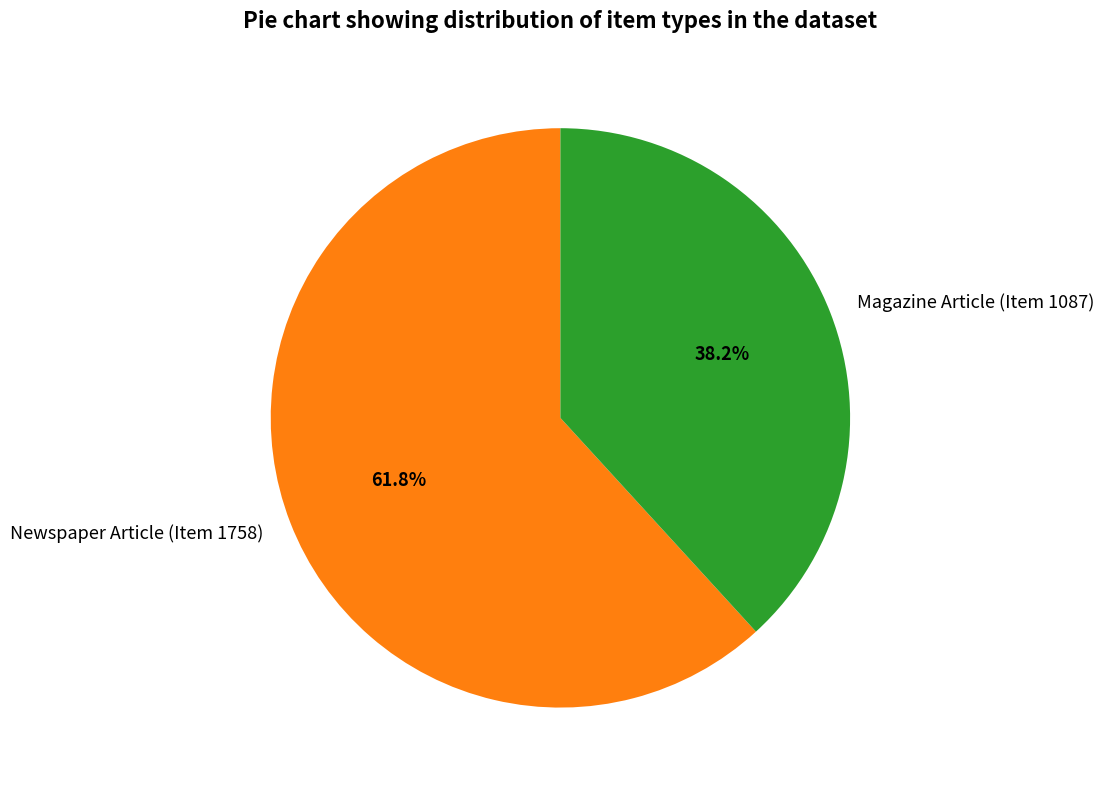

Is the sum of Newspaper Article (Item 1758) and Magazine Article (Item 1087) greater than half?

Yes